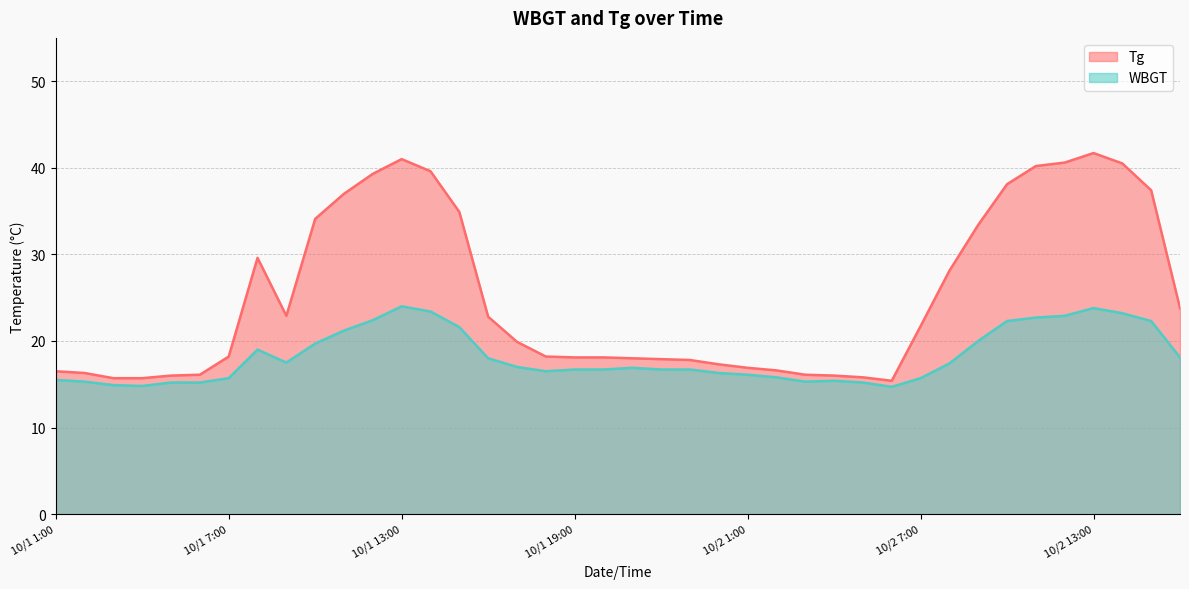

What is the difference between the maximum and minimum values in the WBGT series?

9.3